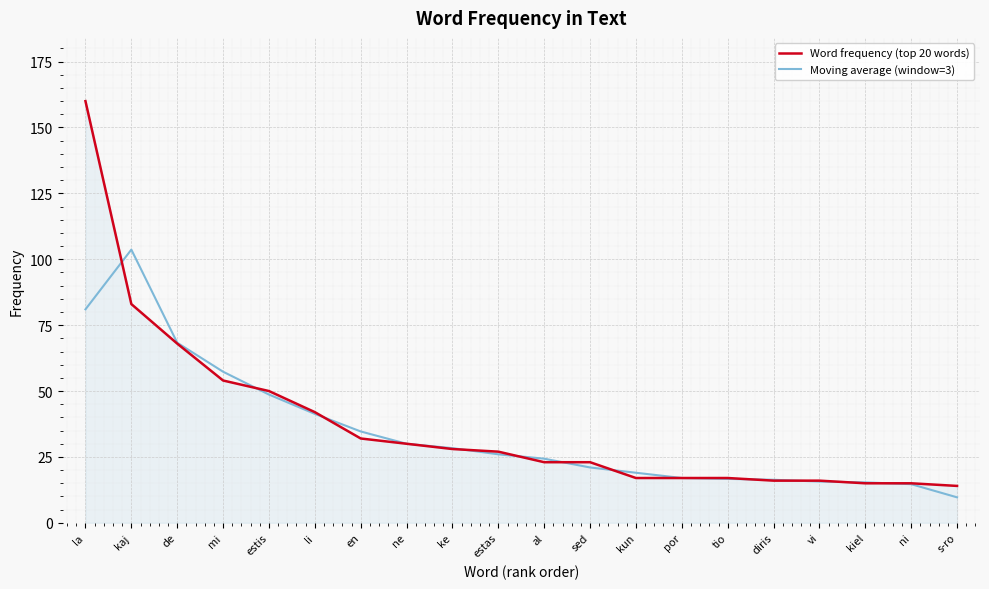

Which series has the widest spread of values?

Word frequency (top 20 words)